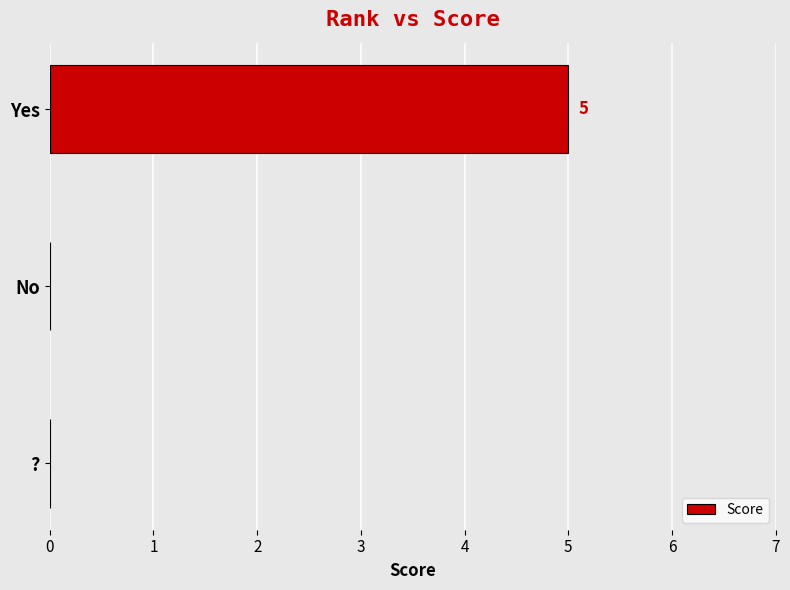

Reading bottom to top, what are all the values shown in this chart?

?=0	No=0	Yes=5